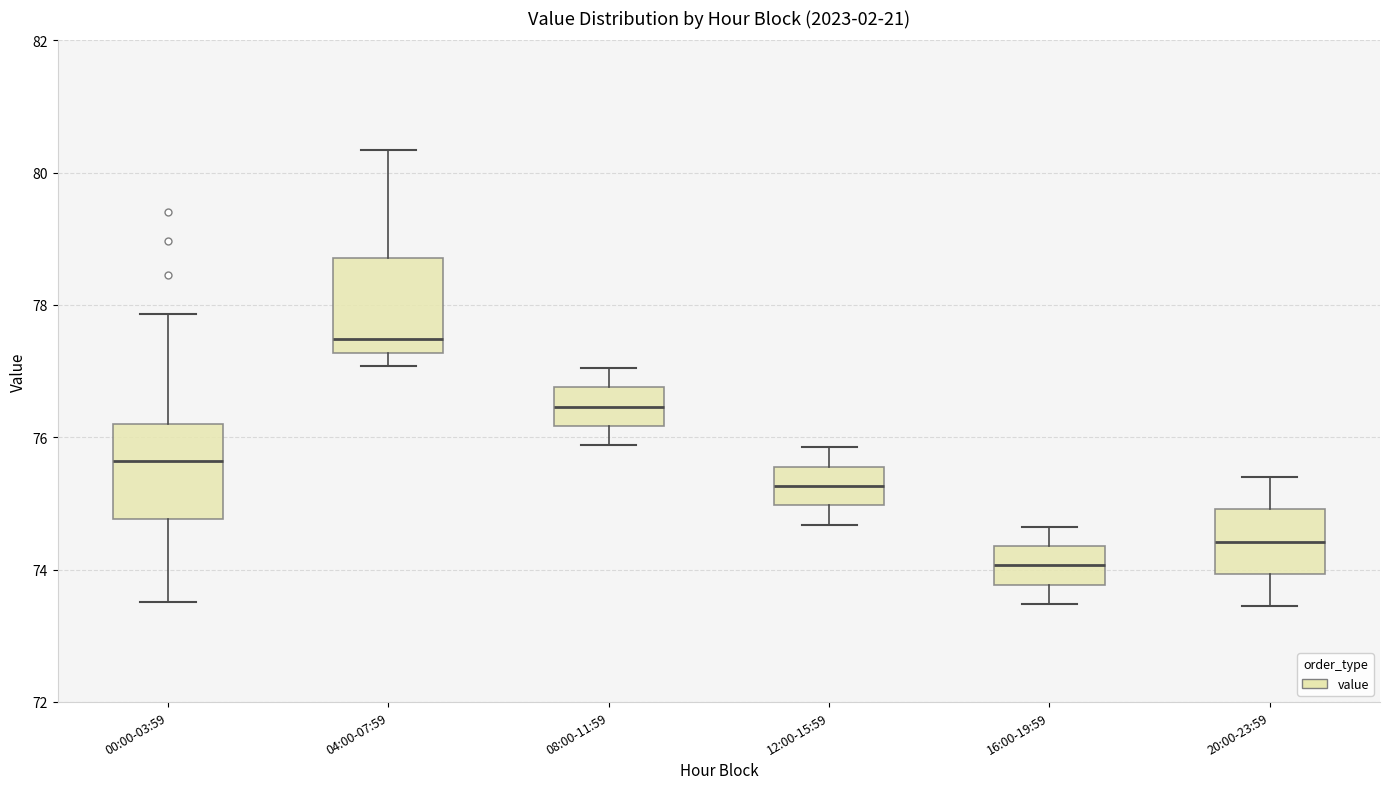

Reading left to right, transcribe this box plot: for each box, give where its median line is, the range the box spans, and where its two whiskers end, as read against the y-axis. The values are not printed on the chart, so give them approximately, as read against the axis.

00:00-03:59: median 75.6, box 74.8 to 76.2, whiskers 73.6 to 77.8
04:00-07:59: median 77.4, box 77.2 to 78.8, whiskers 77.0 to 80.4
08:00-11:59: median 76.4, box 76.2 to 76.8, whiskers 75.8 to 77.0
12:00-15:59: median 75.2, box 75.0 to 75.6, whiskers 74.6 to 75.8
16:00-19:59: median 74.0, box 73.8 to 74.4, whiskers 73.4 to 74.6
20:00-23:59: median 74.4, box 74.0 to 75.0, whiskers 73.4 to 75.4